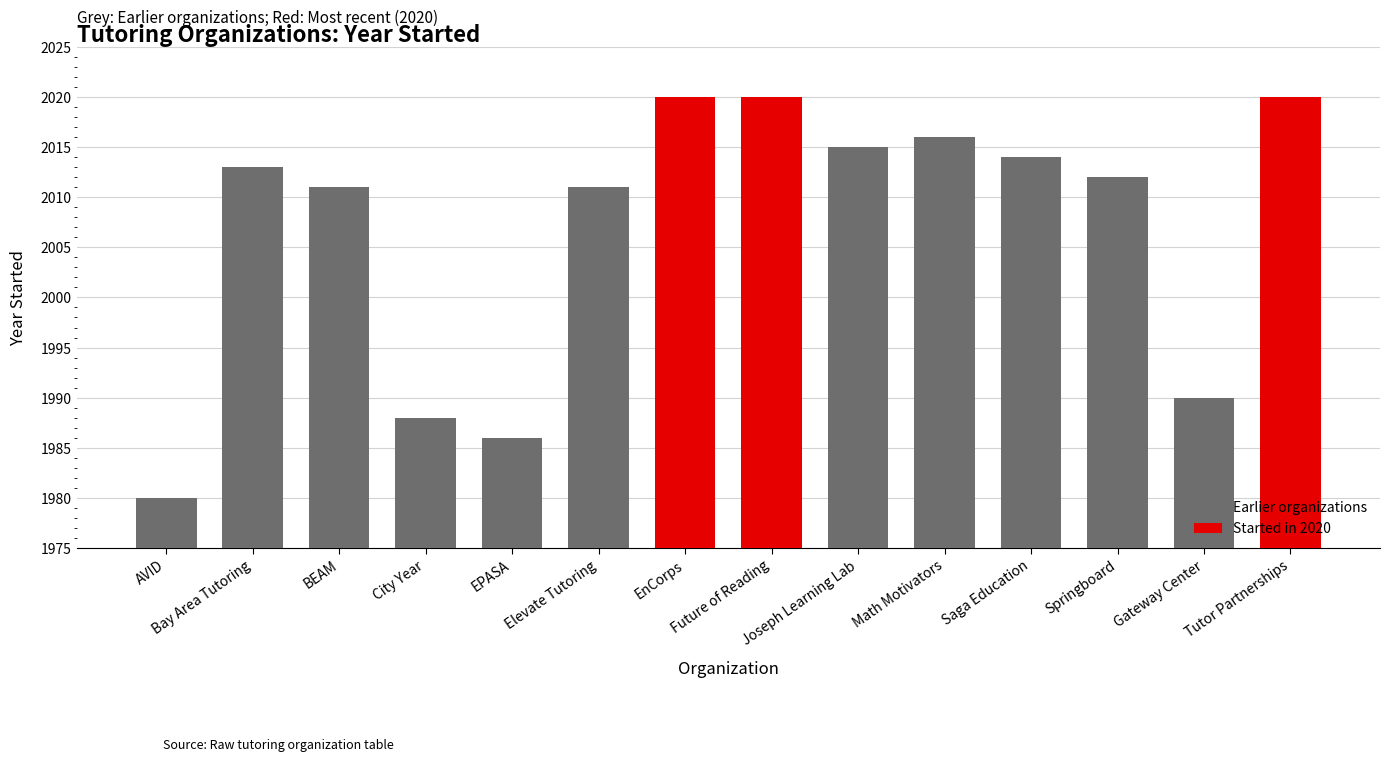

List the labels in order of value, largest first.

EnCorps, Future of Reading, Tutor Partnerships, Math Motivators, Joseph Learning Lab, Saga Education, Bay Area Tutoring, Springboard, BEAM, Elevate Tutoring, Gateway Center, City Year, EPASA, AVID